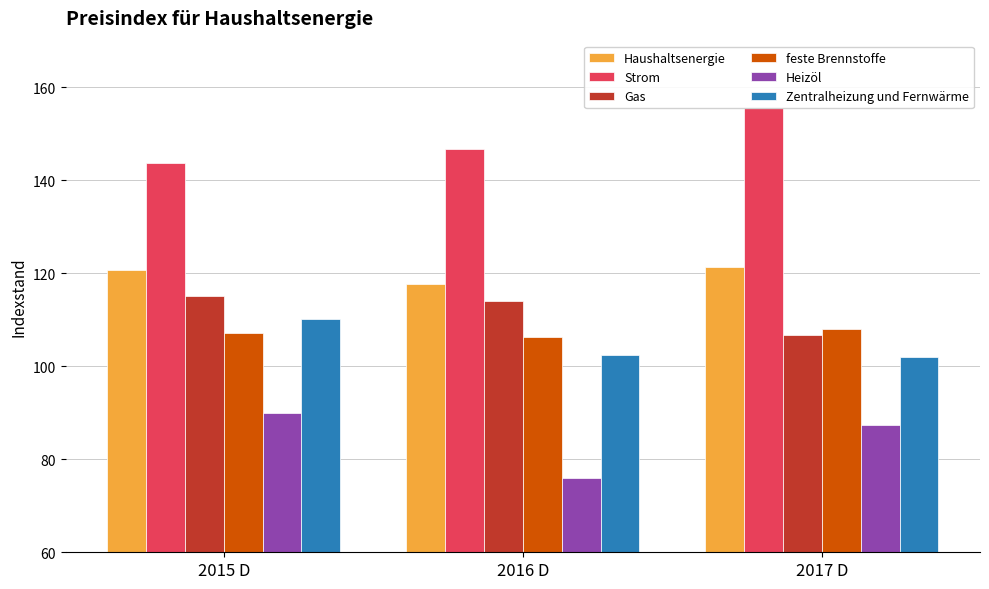

Which series has the largest total across all categories?

Strom